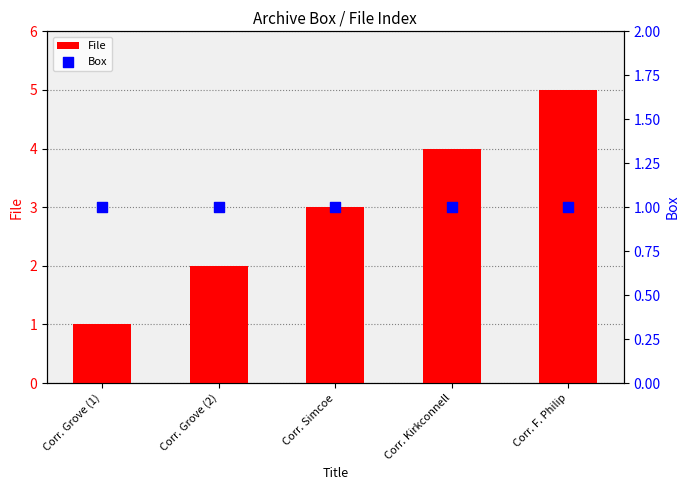

Which series has the largest total across all categories?

File